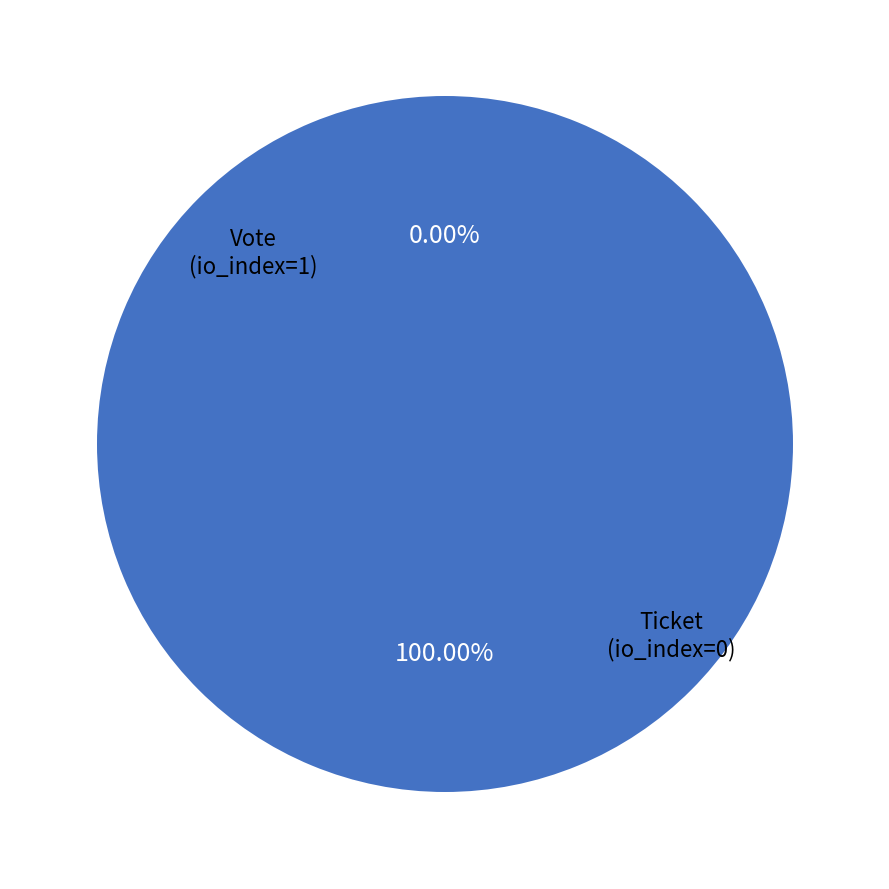

Combined, what portion of the pie is Ticket (io_index=0) and Vote (io_index=1)?

100.0%